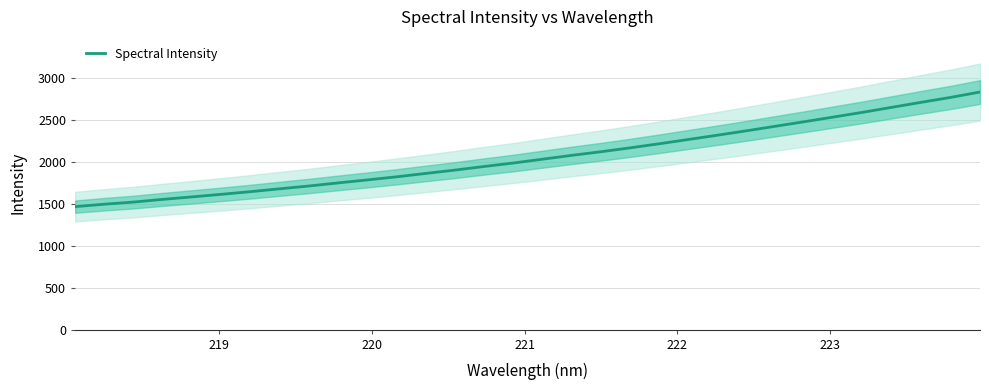

Reading left to right, transcribe all the data shown in this chart.

1468.4	1497.3	1523.0	1555.0	1584.7	1615.5	1647.2	1681.2	1714.7	1751.6	1787.2	1824.2	1864.7	1904.6	1947.7	1988.9	2034.7	2080.4	2123.5	2169.9	2218.9	2270.0	2321.4	2374.1	2429.0	2483.6	2539.4	2595.8	2655.4	2714.7	2772.7	2836.6